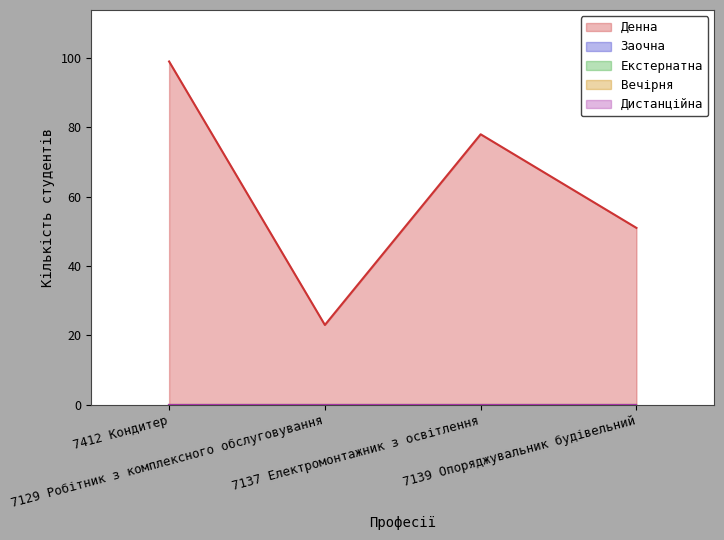

Rank the series by their maximum value, from lowest to highest.

Заочна, Екстернатна, Вечірня, Дистанційна, Денна